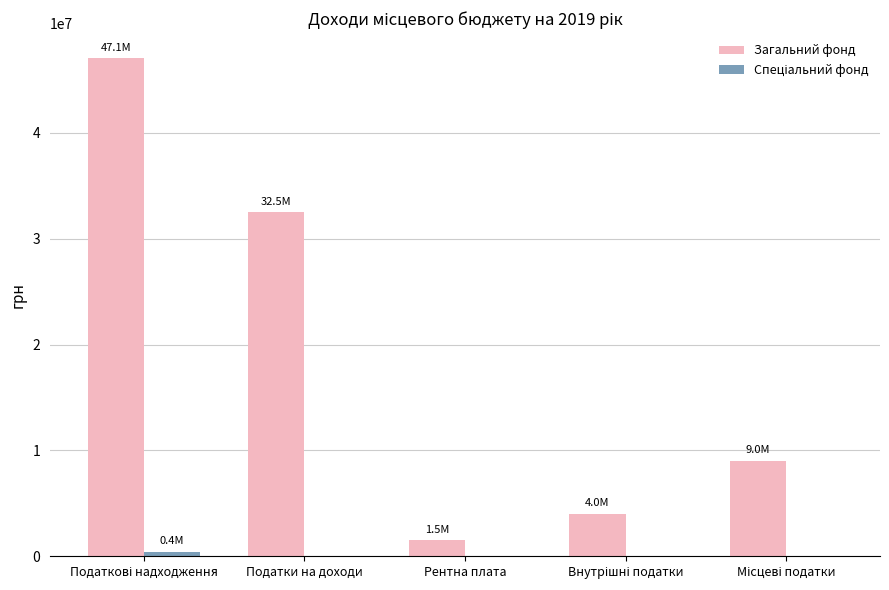

Where is Загальний фонд nearest to the value 24296595?

Податки на доходи